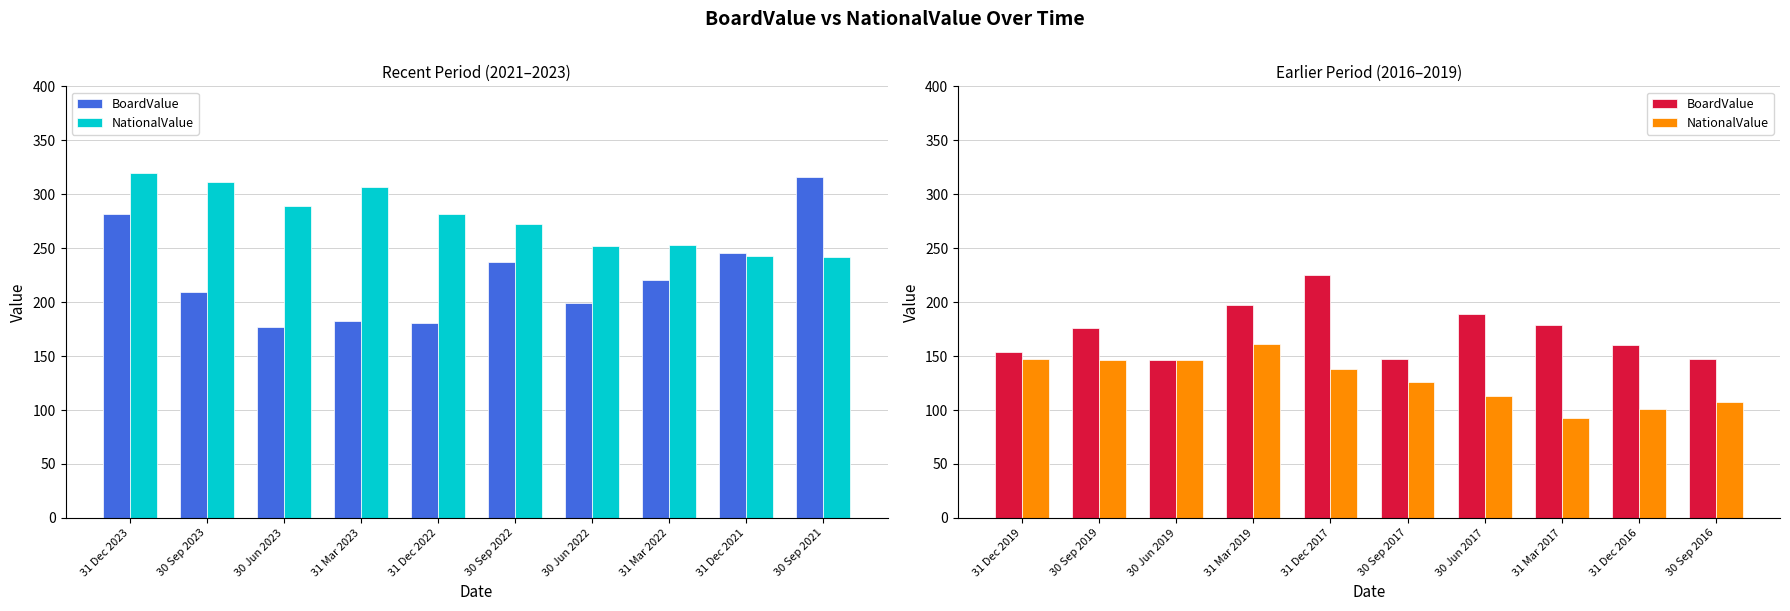

Where does the BoardValue series first go above 176?

31 Mar 2019